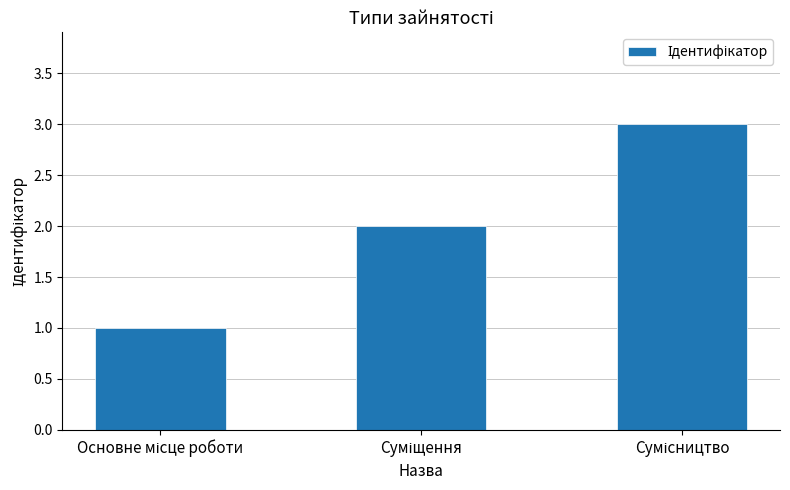

What is the sum of all values?

6